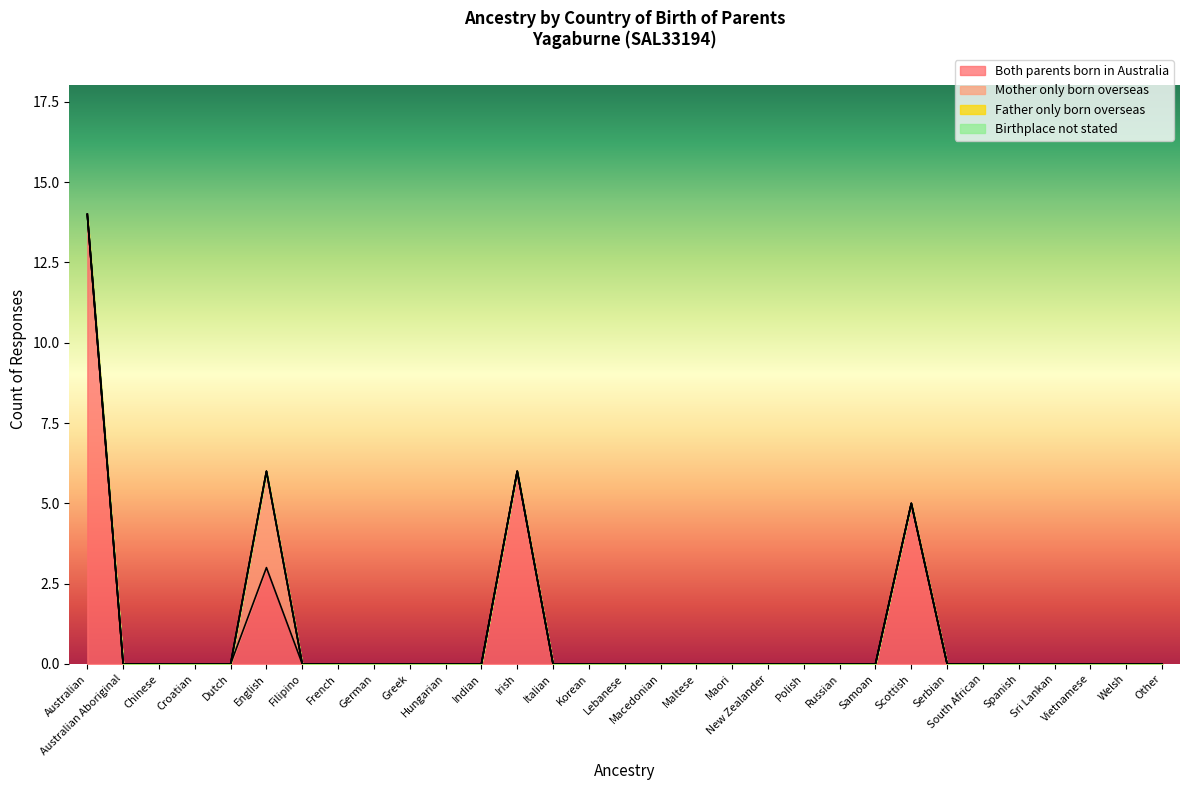

What is the label of the 22nd point from the left?

Russian